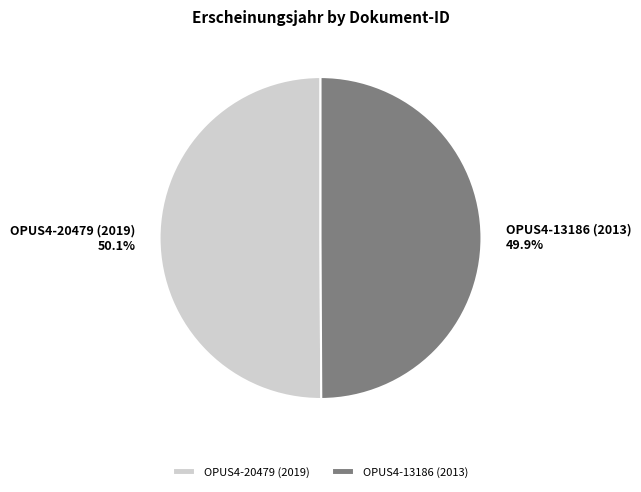

Combined, do OPUS4-20479 (2019) and OPUS4-13186 (2013) account for over 50%?

Yes